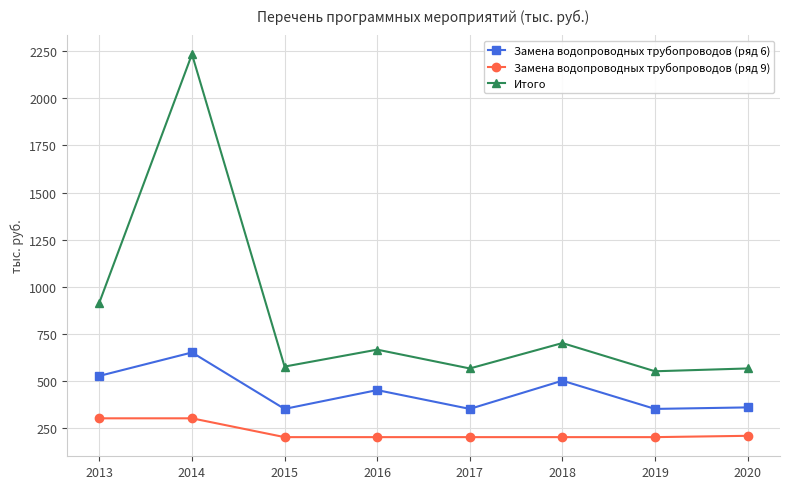

True or false: Замена водопроводных трубопроводов (ряд 6) has a value of 650.0 at 2014.

True